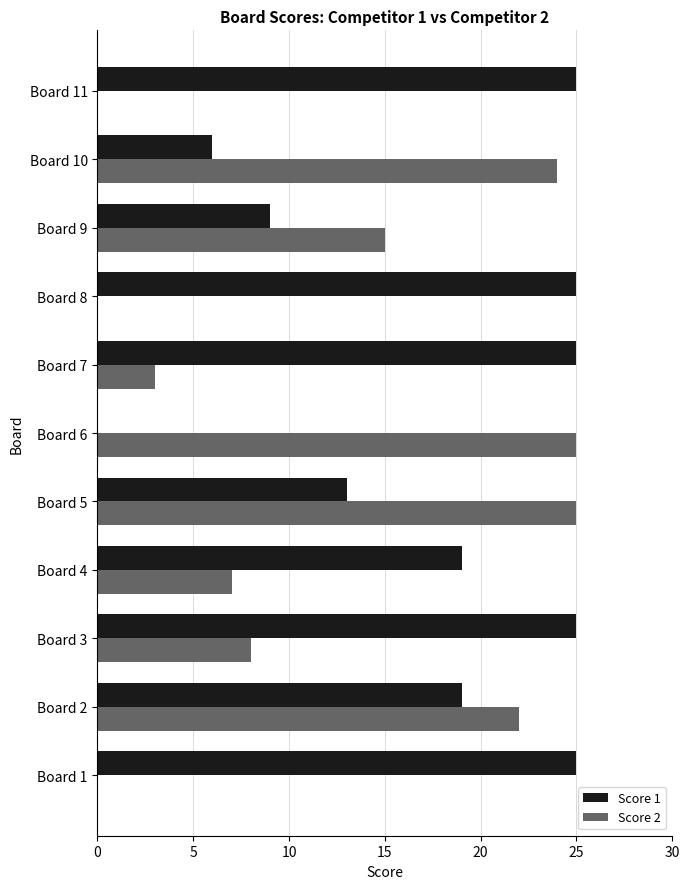

What is the maximum value shown in the chart?

25